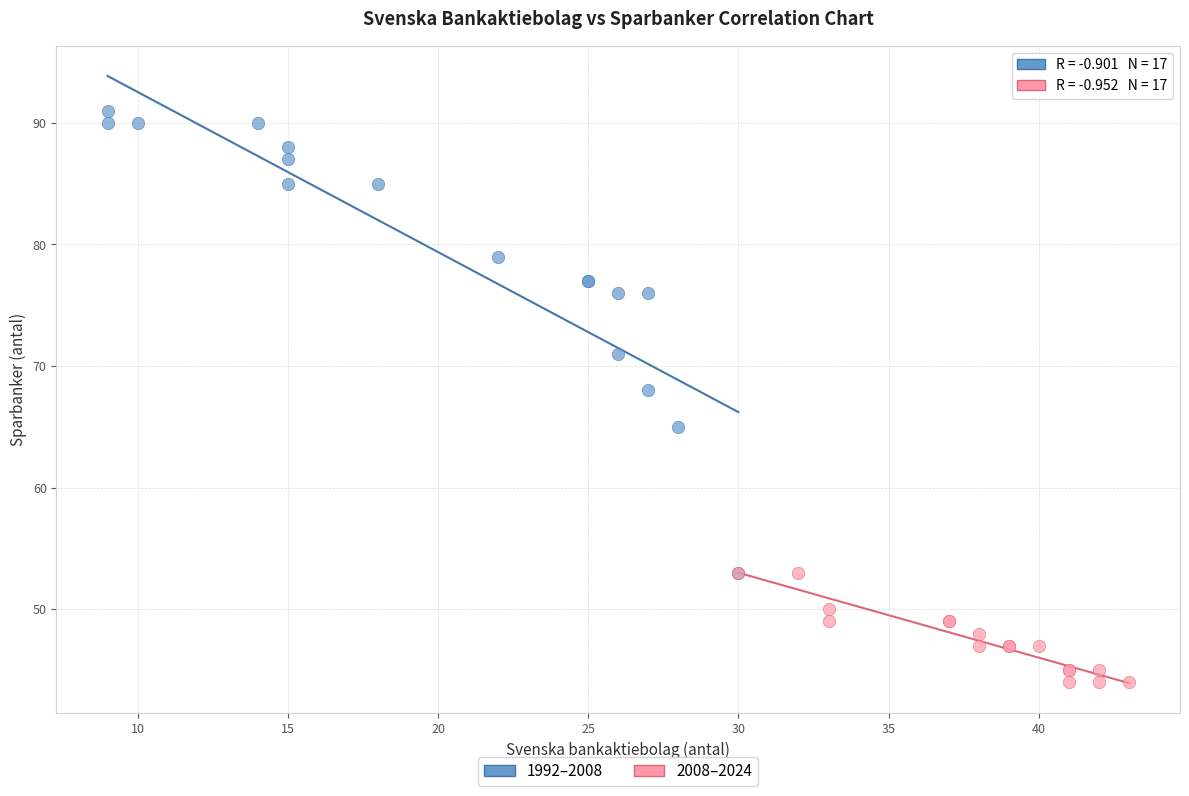

Which series has the largest Y range (max minus min)?

1992–2008